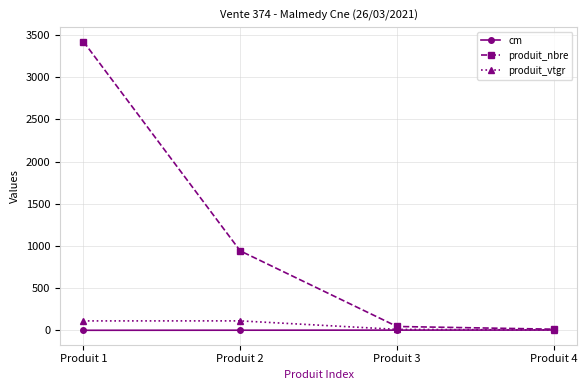

Which series changed the most between Produit 1 and Produit 3?

produit_nbre